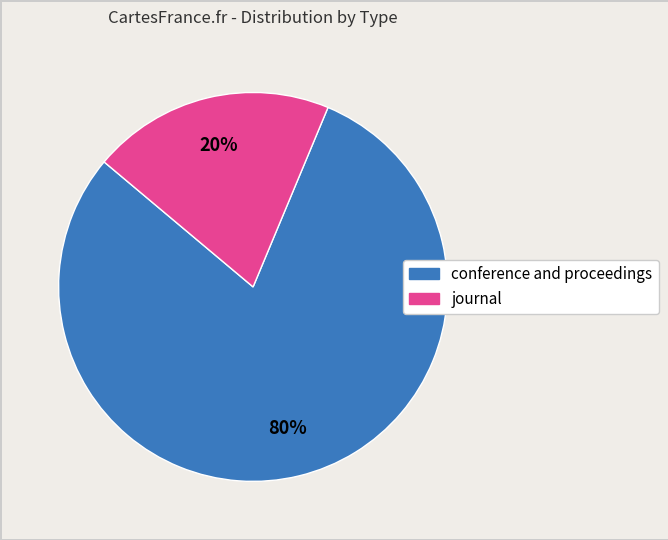

Is it true that journal is 20% of the pie?

True